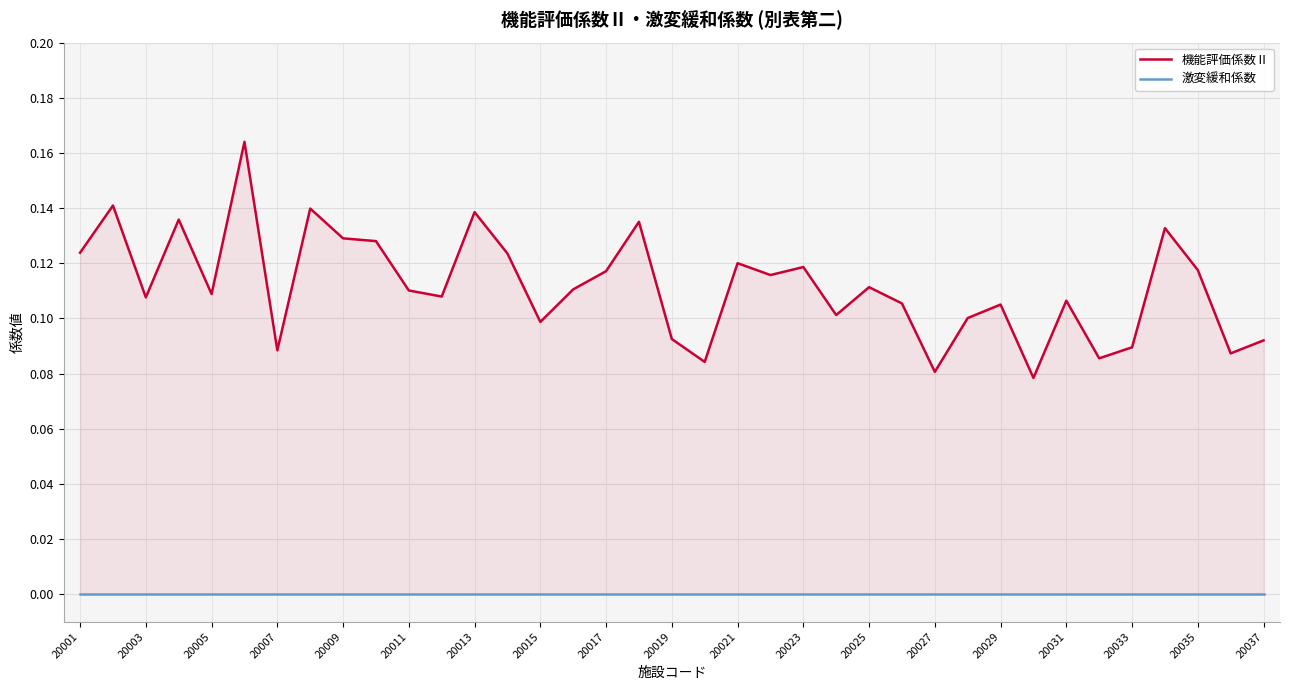

At which label does 激変緩和係数 reach its minimum?

20001